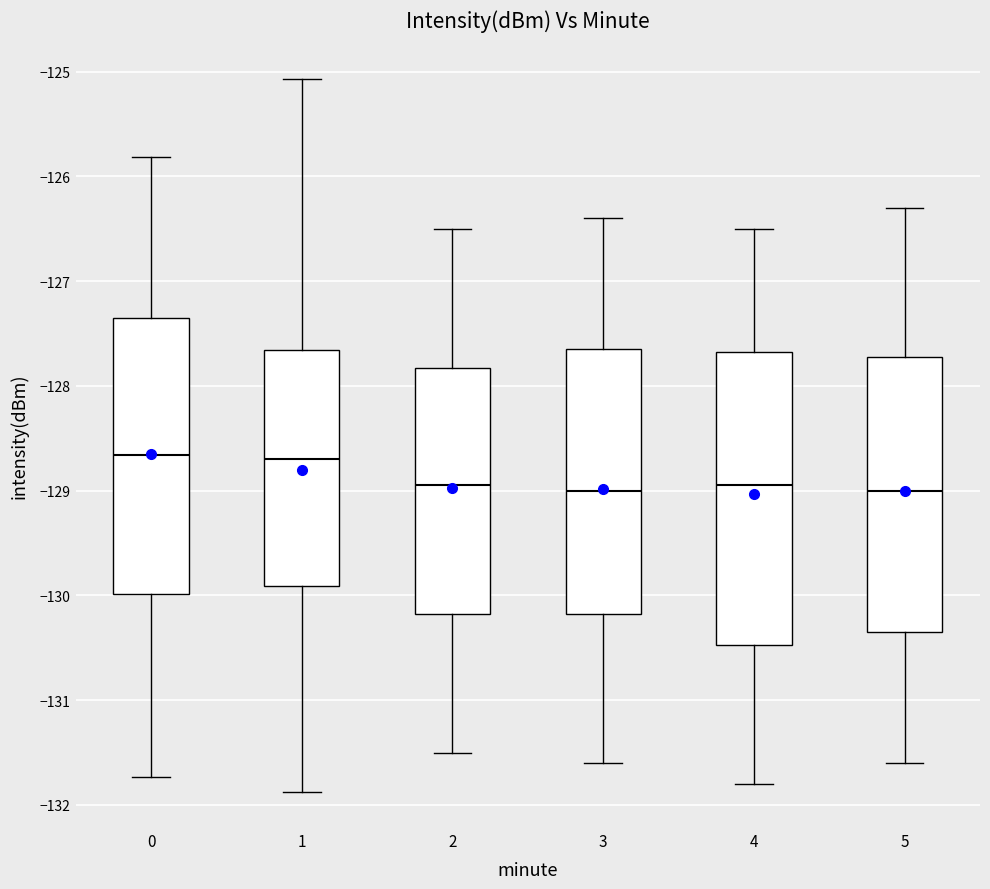

Reading left to right, transcribe this box plot: for each box, give where its median line is, the range the box spans, and where its two whiskers end, as read against the y-axis. The values are not printed on the chart, so give them approximately, as read against the axis.

0: median -128.7, box -130.0 to -127.4, whiskers -131.7 to -125.8
1: median -128.7, box -129.9 to -127.7, whiskers -131.9 to -125.1
2: median -128.9, box -130.2 to -127.8, whiskers -131.5 to -126.5
3: median -129.0, box -130.2 to -127.6, whiskers -131.6 to -126.4
4: median -128.9, box -130.5 to -127.7, whiskers -131.8 to -126.5
5: median -129.0, box -130.3 to -127.7, whiskers -131.6 to -126.3